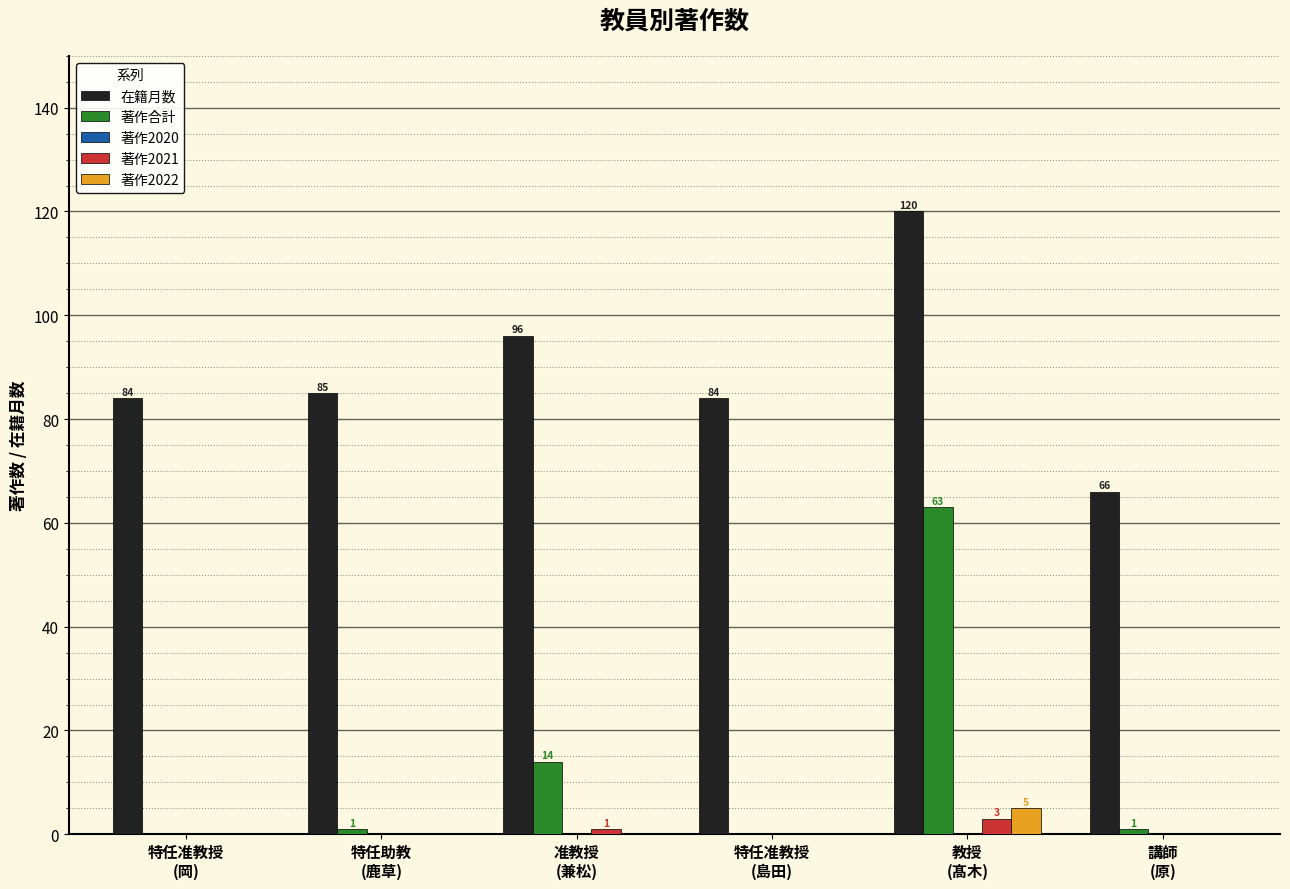

At which category is the sum across all series the highest?

教授
(髙木)